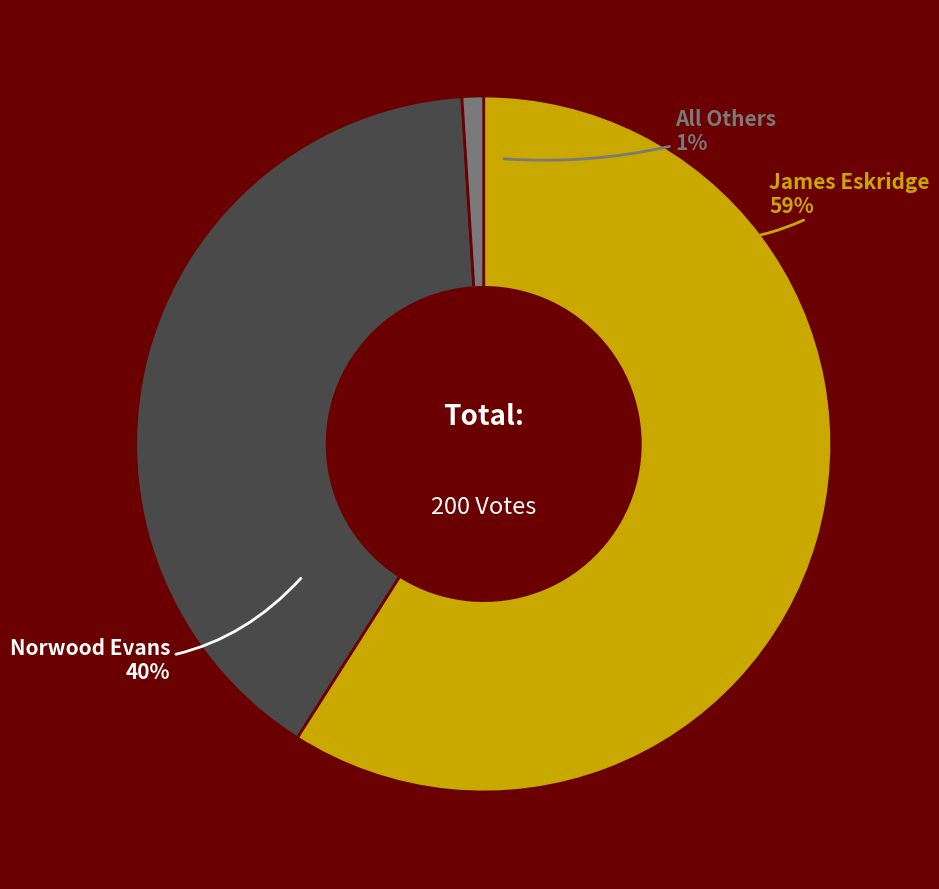

Rank the categories by value from lowest to highest.

All Others, Norwood Charles Evans, James Ooker W. Eskridge